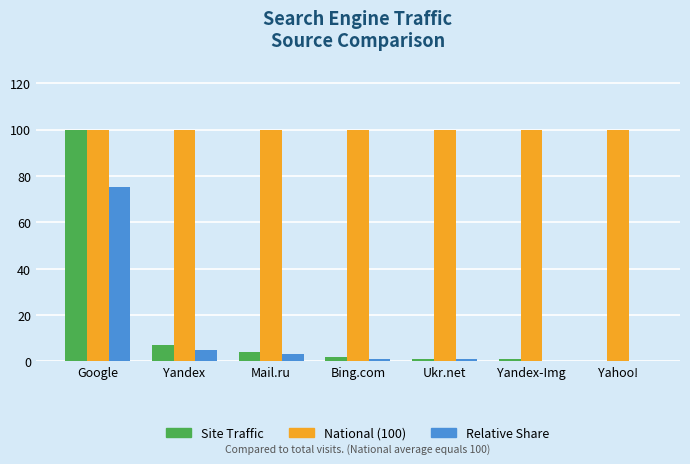

At which category is the sum across all series the highest?

Google